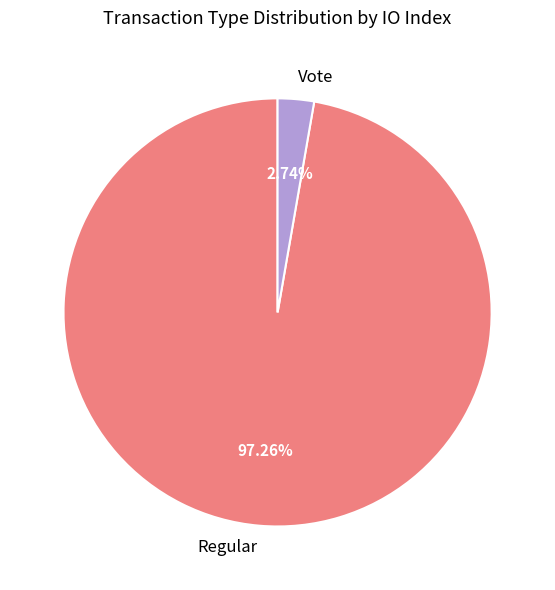

What is the majority slice?

Regular